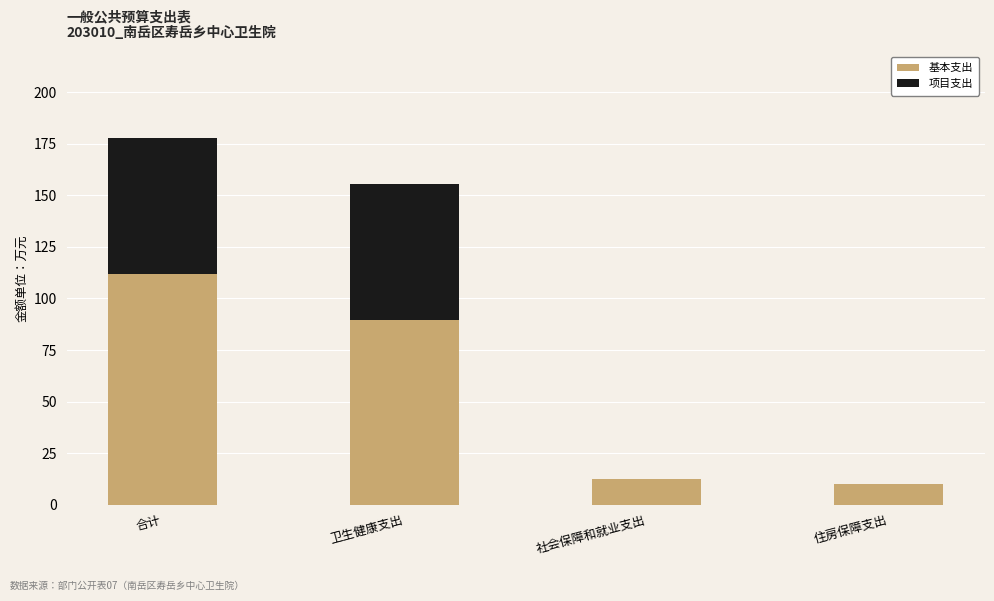

At which category is the sum across all series the highest?

合计